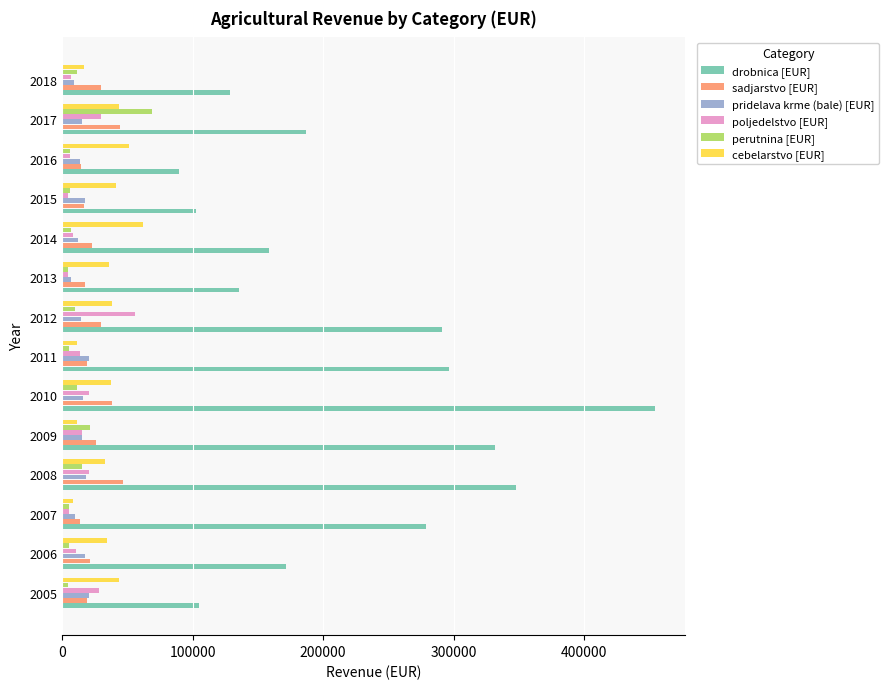

At how many categories does at least one series exceed 258755?

6